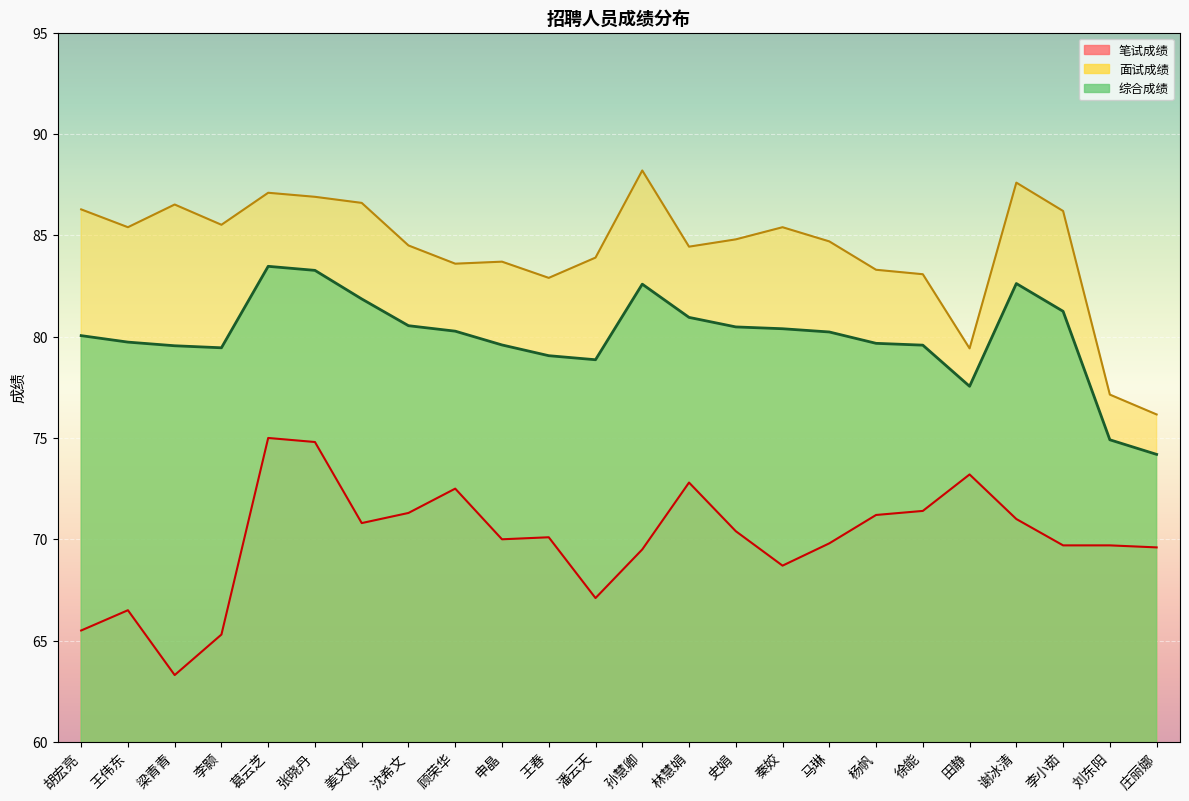

At which category is the sum across all series the highest?

葛云芝